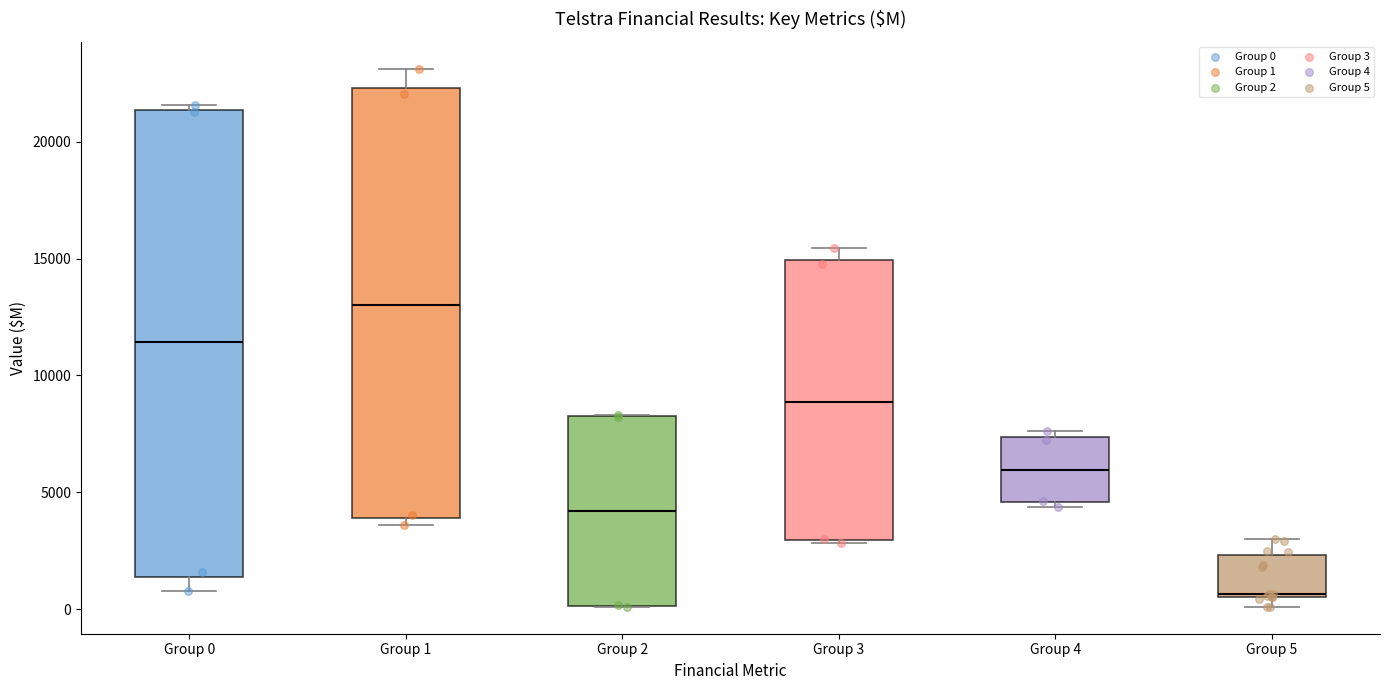

Reading left to right, transcribe this box plot: for each box, give where its median line is, the range the box spans, and where its two whiskers end, as read against the y-axis. The values are not printed on the chart, so give them approximately, as read against the axis.

Group 0: median 11500, box 1500 to 21500, whiskers 1000 to 21500 (just above the box's upper edge)
Group 1: median 13000, box 4000 to 22500, whiskers 3500 to 23000
Group 2: median 4000, box 0 to 8500, whiskers 0 to 8500
Group 3: median 9000, box 3000 to 15000, whiskers 3000 to 15500
Group 4: median 6000, box 4500 to 7500, whiskers 4500 (just below the box's lower edge) to 7500 (just above the box's upper edge)
Group 5: median 500, box 500 to 2500, whiskers 0 to 3000